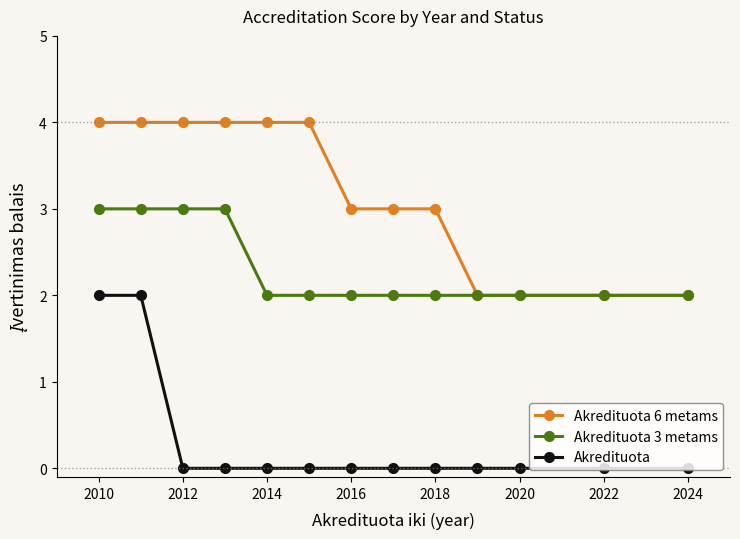

At how many categories does at least one series exceed 1?

13